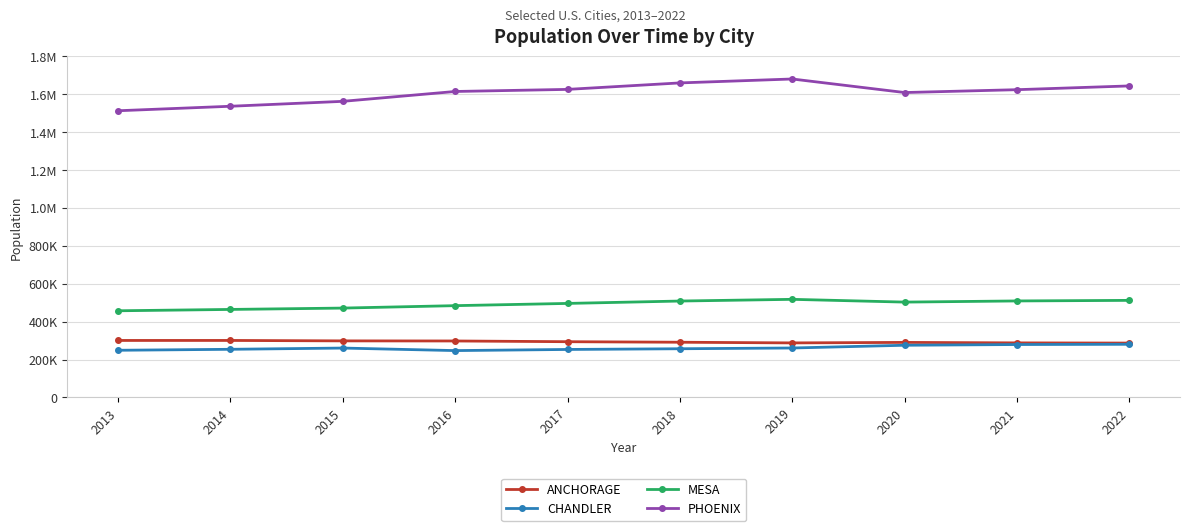

List the labels in order of PHOENIX value, largest first.

2019, 2018, 2022, 2017, 2021, 2016, 2020, 2015, 2014, 2013